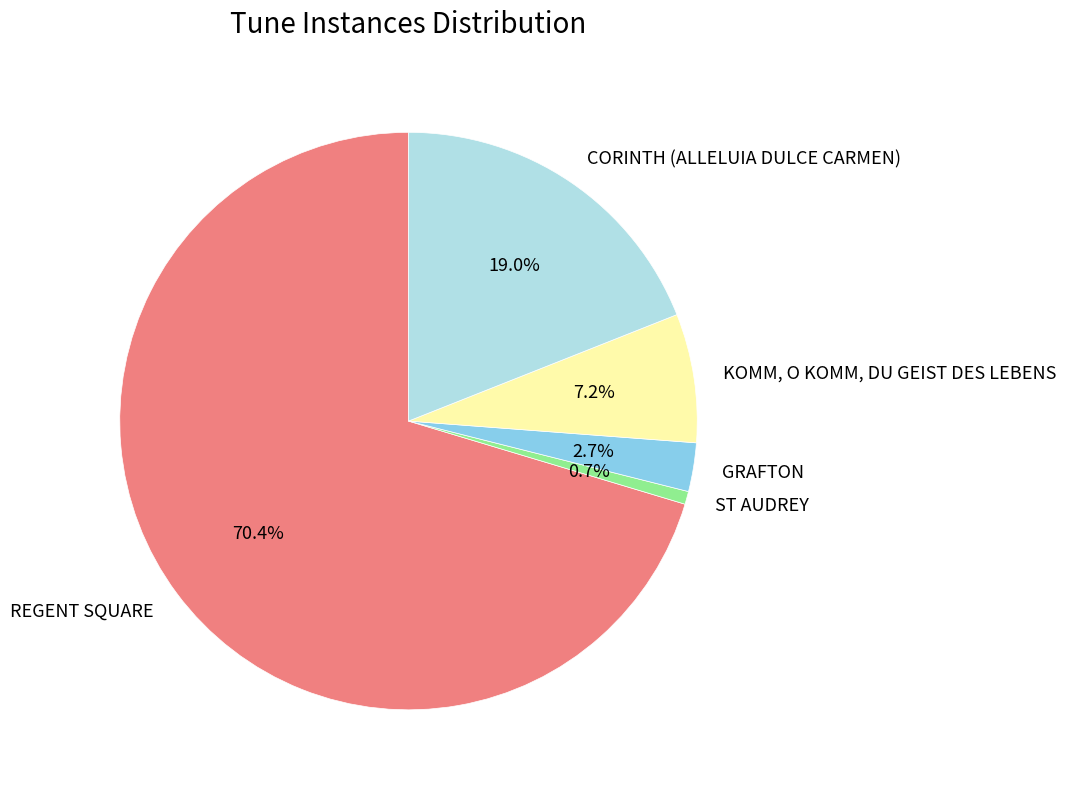

What percentage is NOT represented by REGENT SQUARE?

29.6%